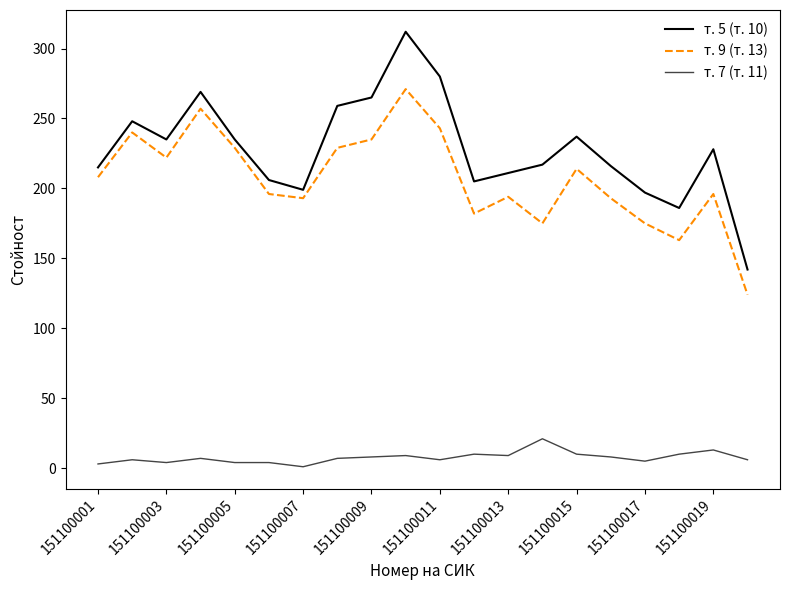

True or false: т. 9 (т. 13) and т. 7 (т. 11) intersect in this chart.

False